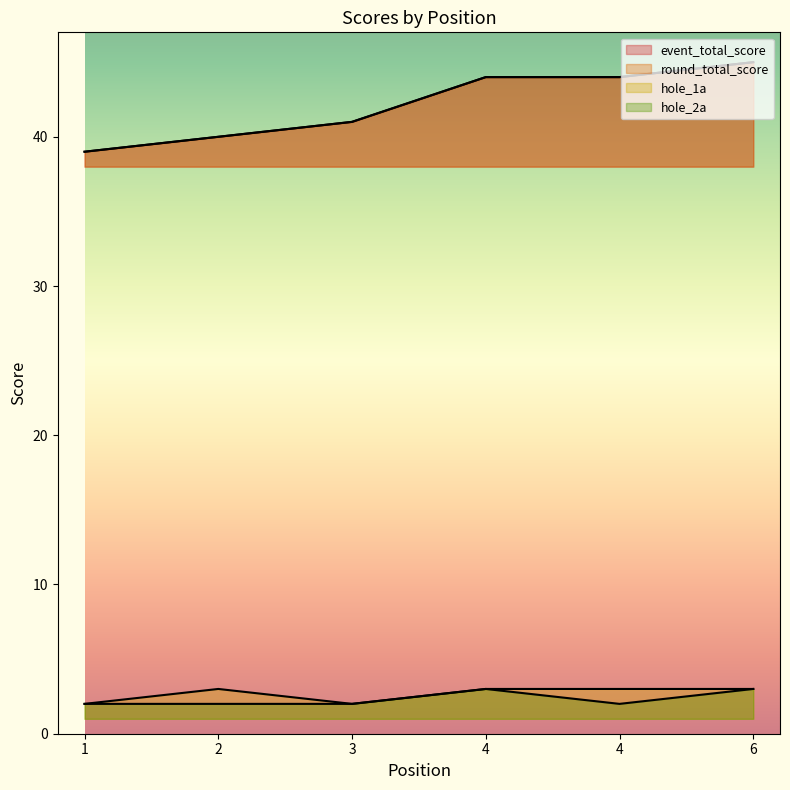

List the series in order of their peak value, lowest first.

hole_1a, hole_2a, event_total_score, round_total_score